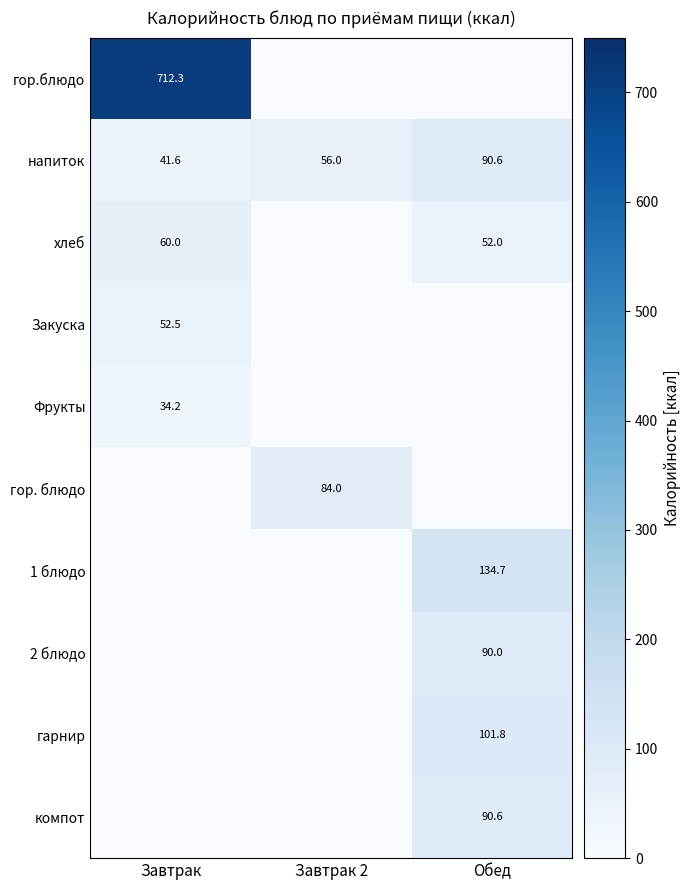

How many data points in напиток are less than 56?

1